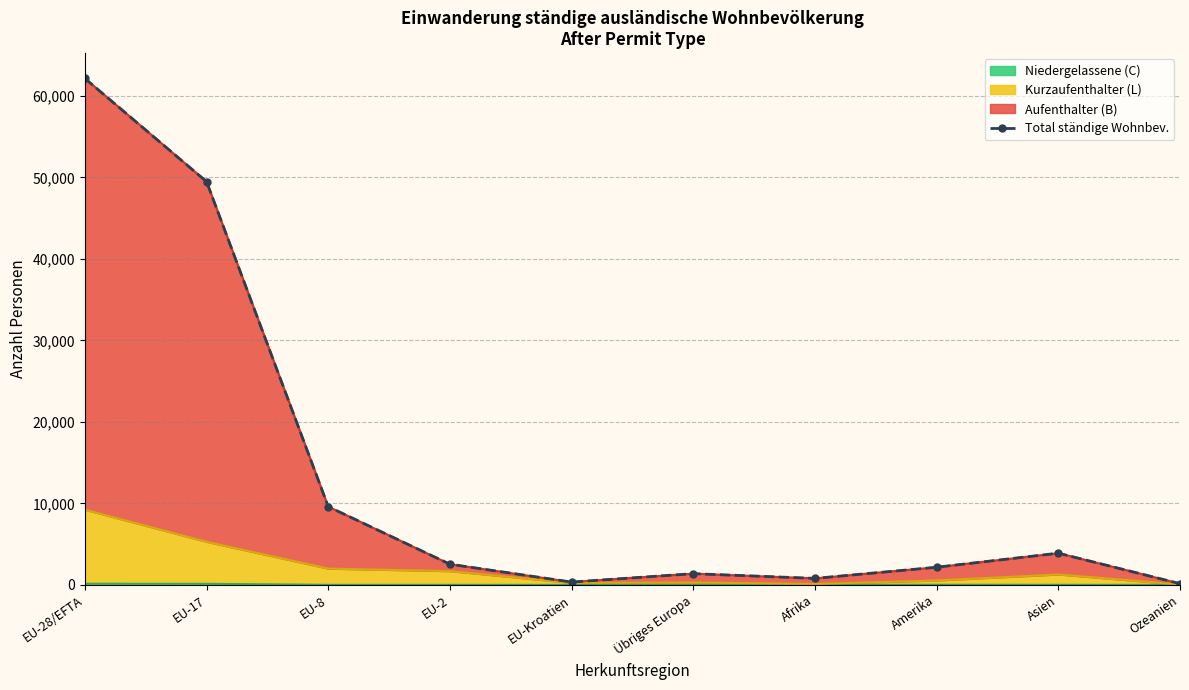

Which has a higher value, EU-17 or Übriges Europa?

EU-17